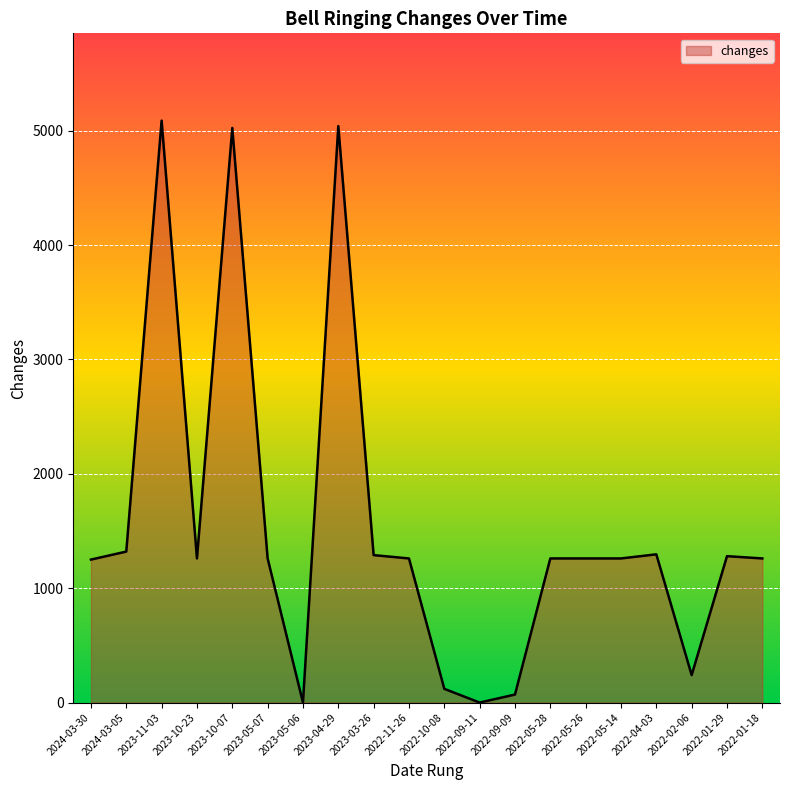

What is the average value?

1542